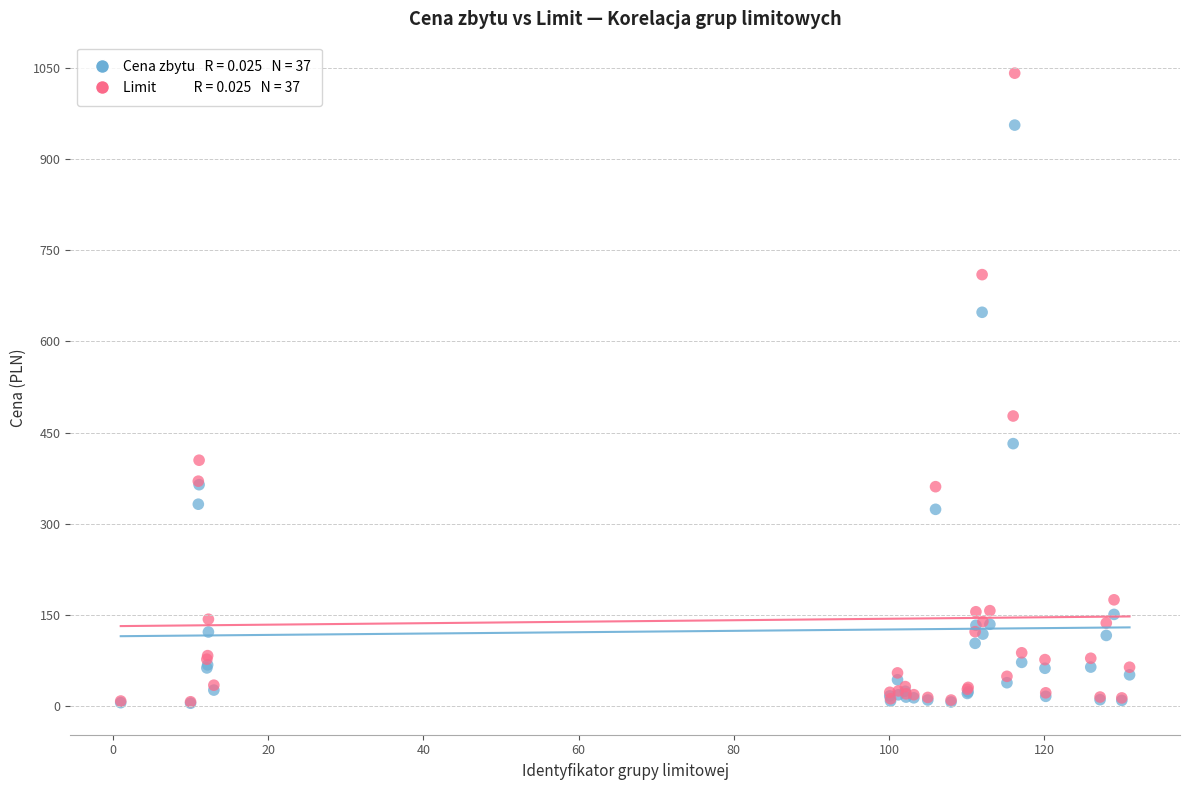

Across all series, what Y value is closest to 523?

477.4